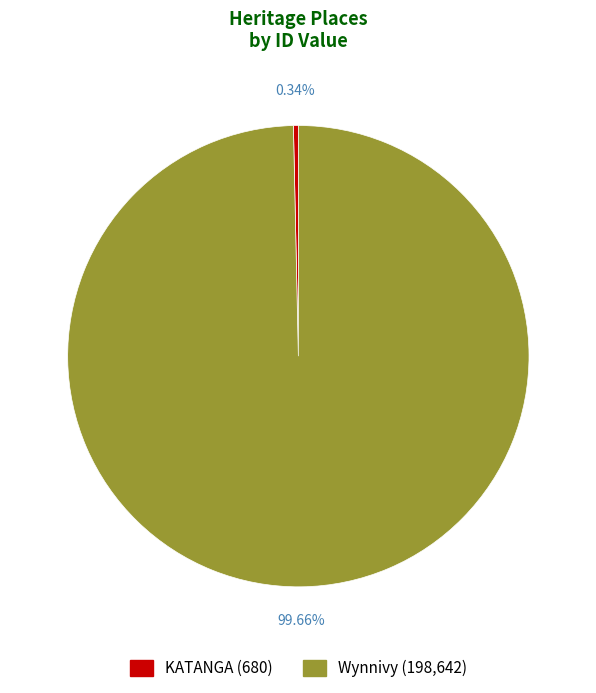

How many segments does this pie chart have?

2